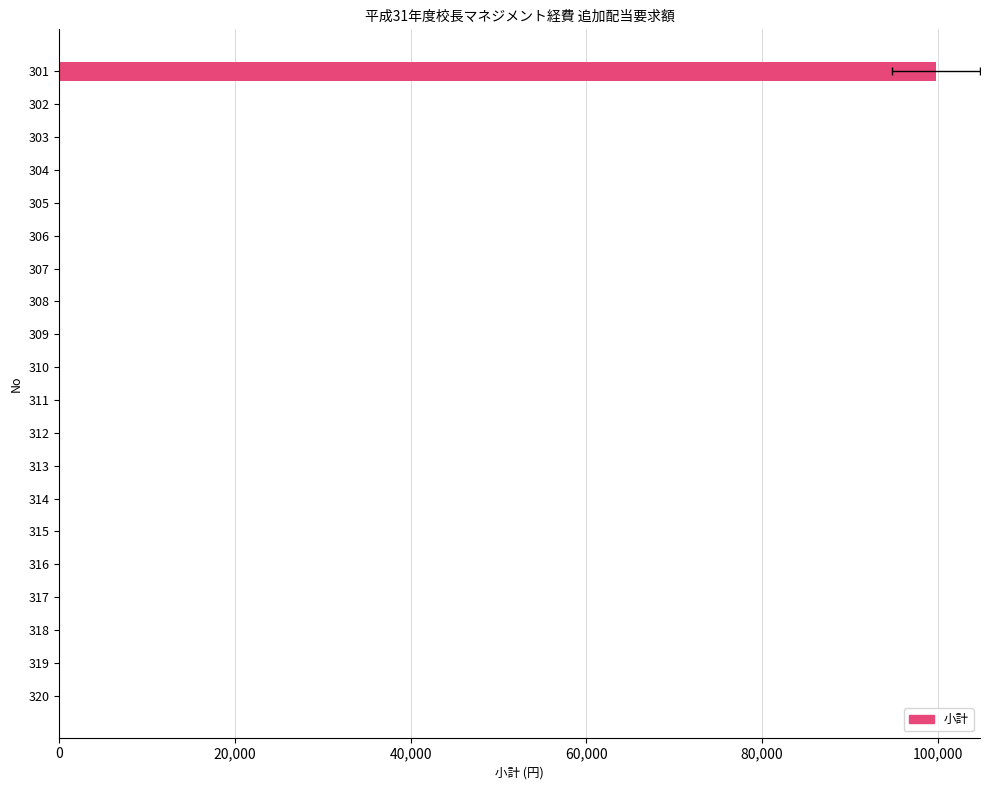

What position from the left is 13?

14